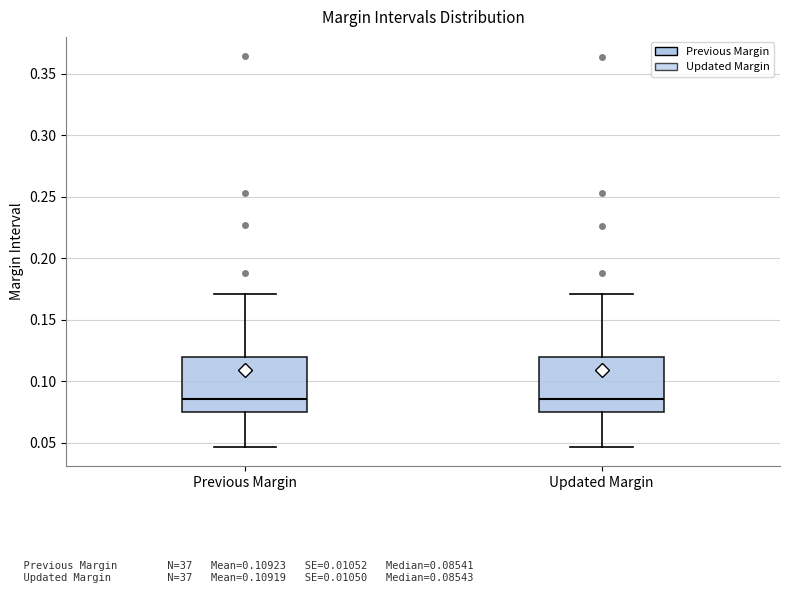

Where is the lower edge of the box for Updated Margin on the y-axis? The values are not printed on the chart, so give them approximately, as read against the axis.

0.075